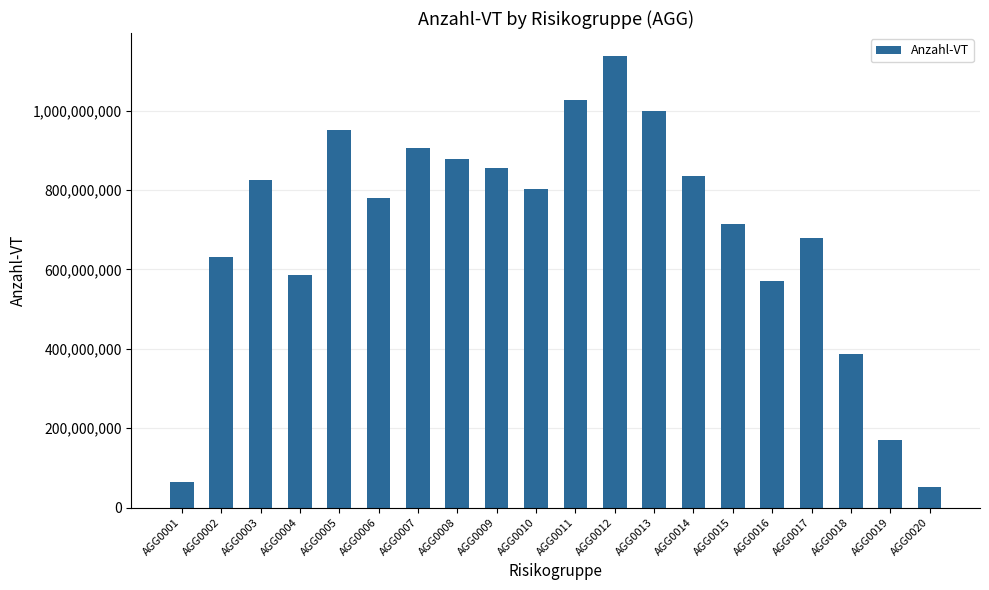

Which has a higher value, AGG0018 or AGG0008?

AGG0008